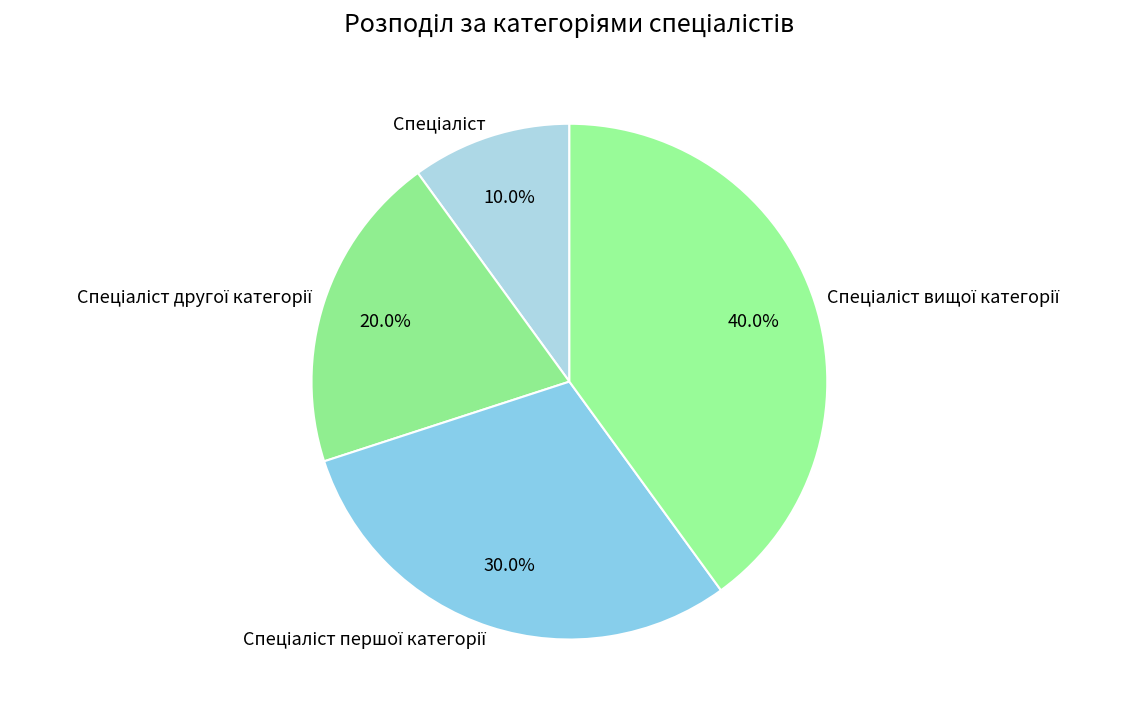

Is there a majority slice in this chart?

No